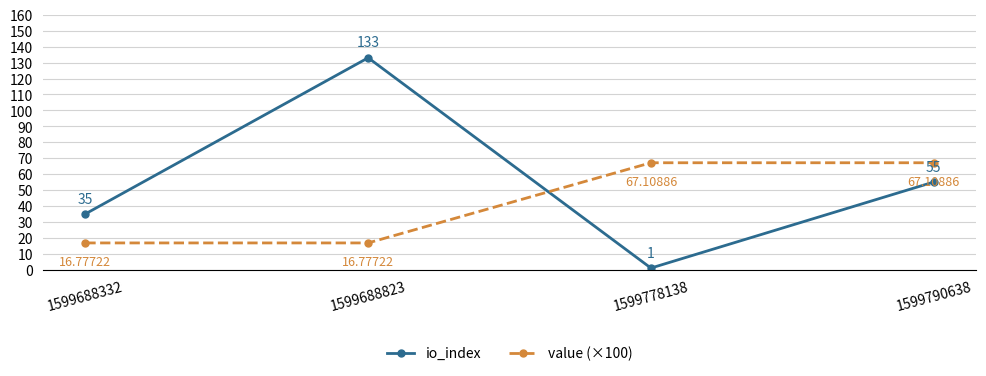

How many data points in io_index are less than 55?

2